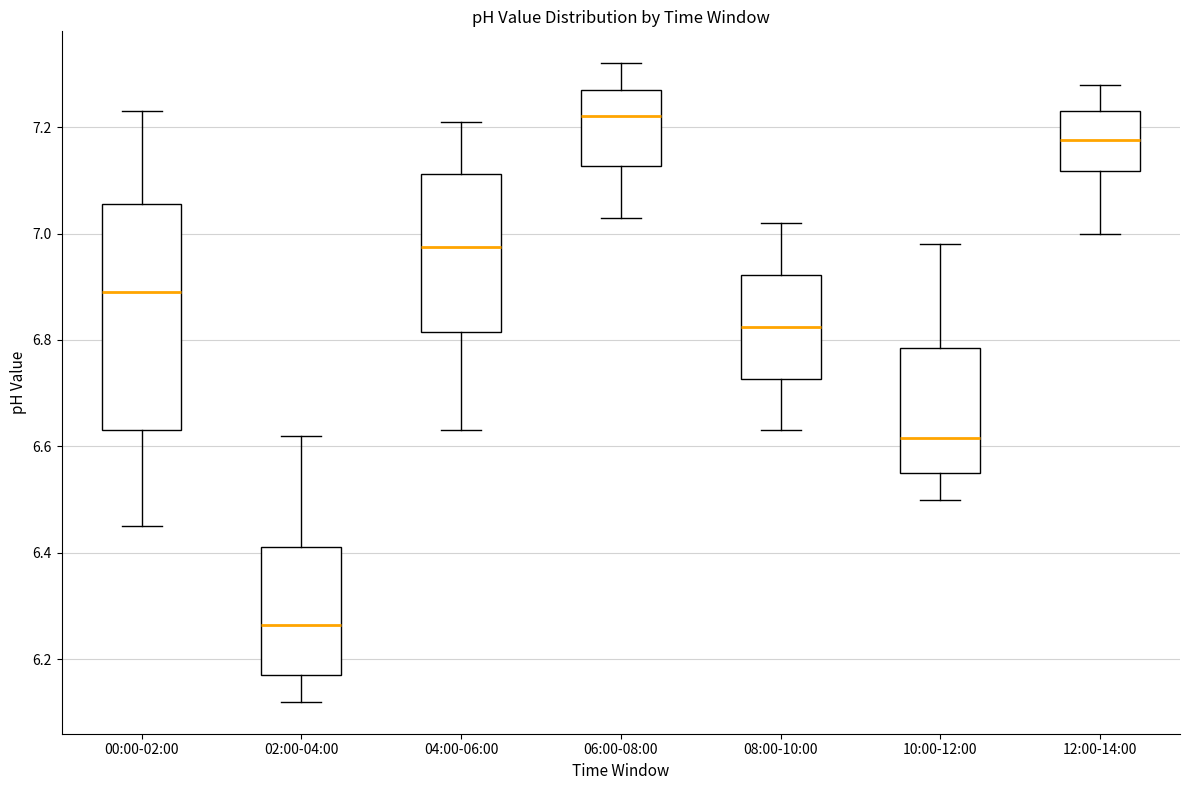

Which box is the tallest, from its lower edge to its upper edge?

00:00-02:00